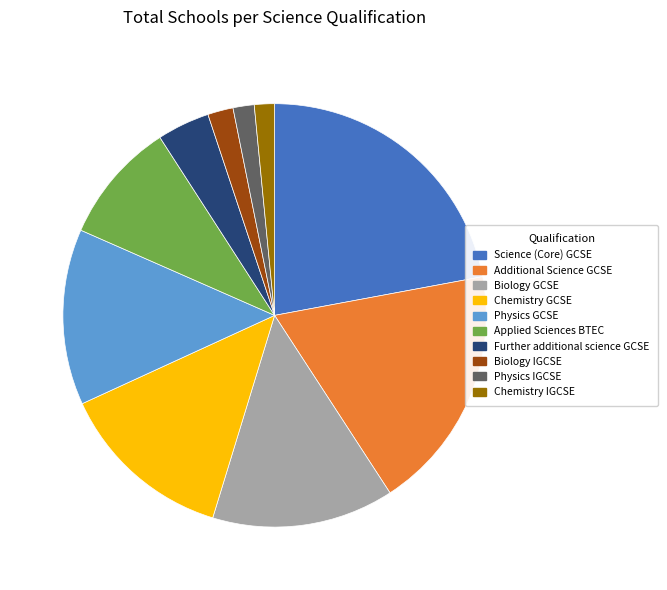

Is it true that Chemistry GCSE is 7% of the pie?

False